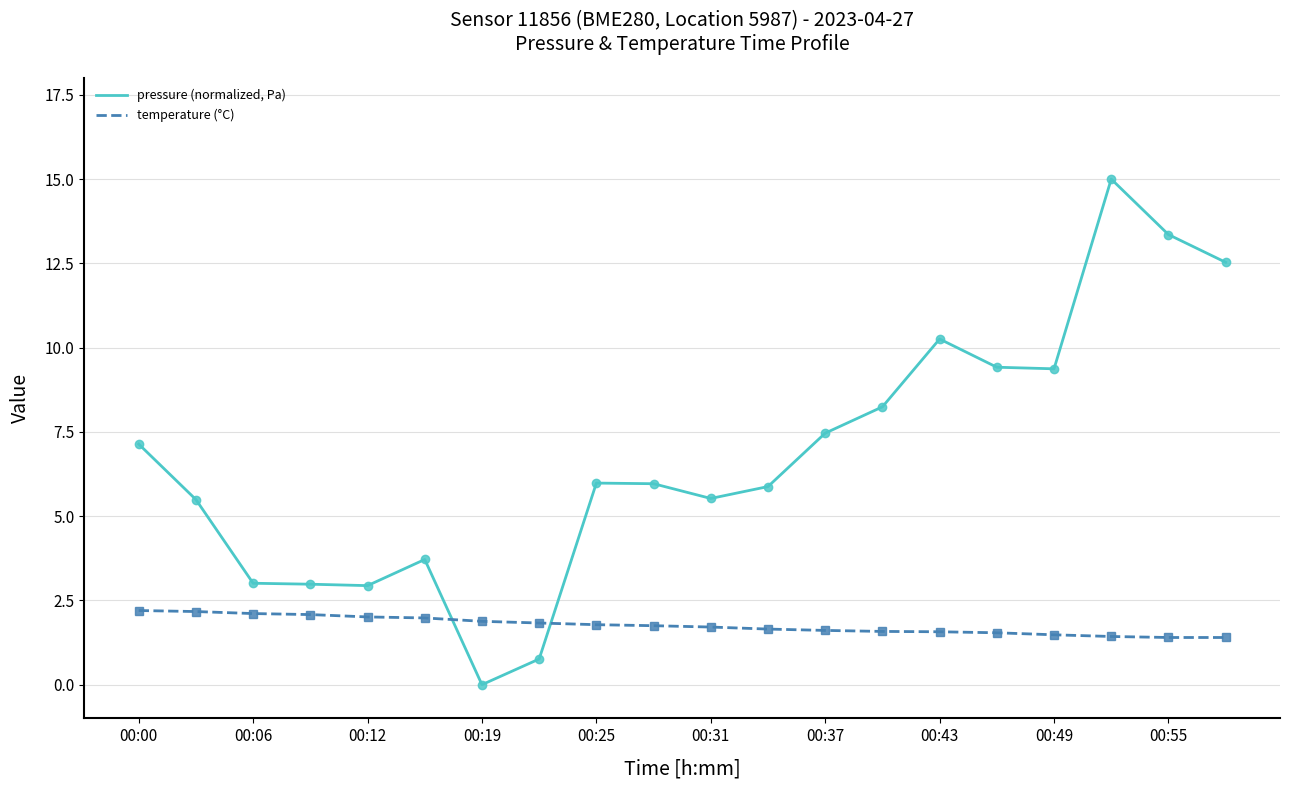

Which series has the largest range (max minus min)?

pressure (normalized, Pa)